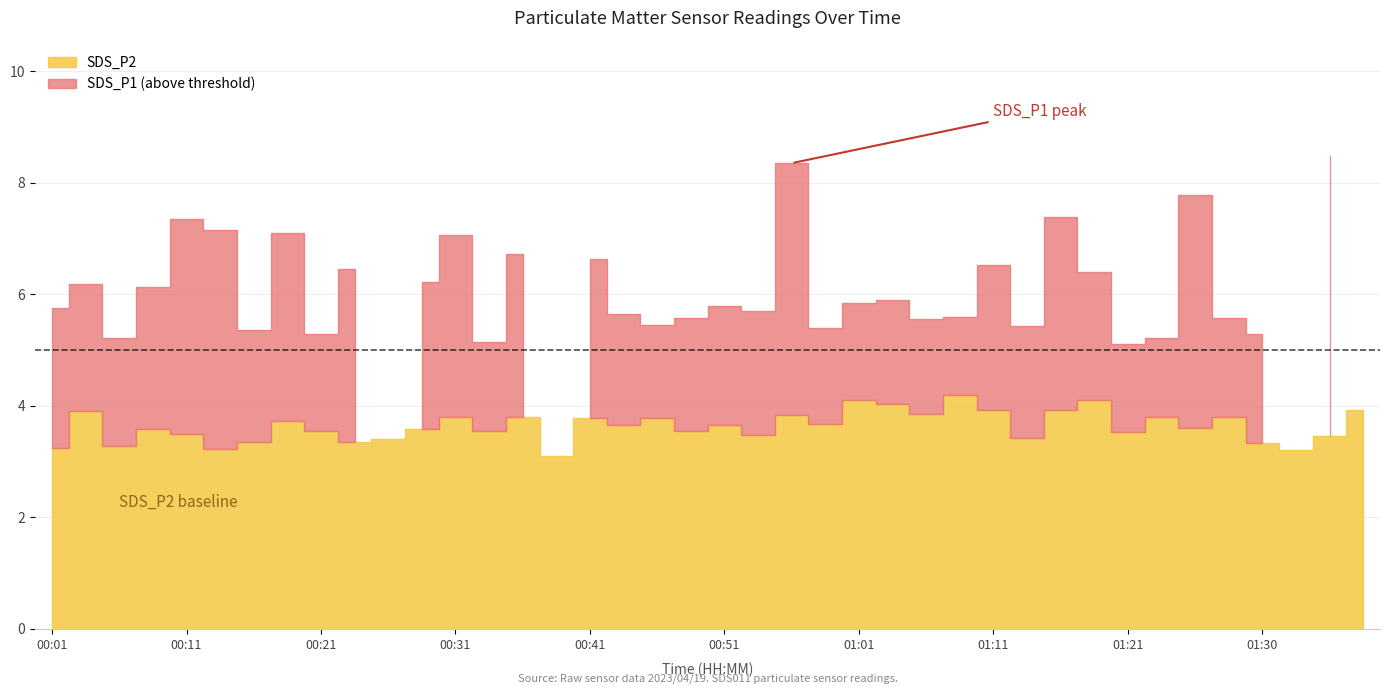

How many interior local valleys does the SDS_P1 series have?

13